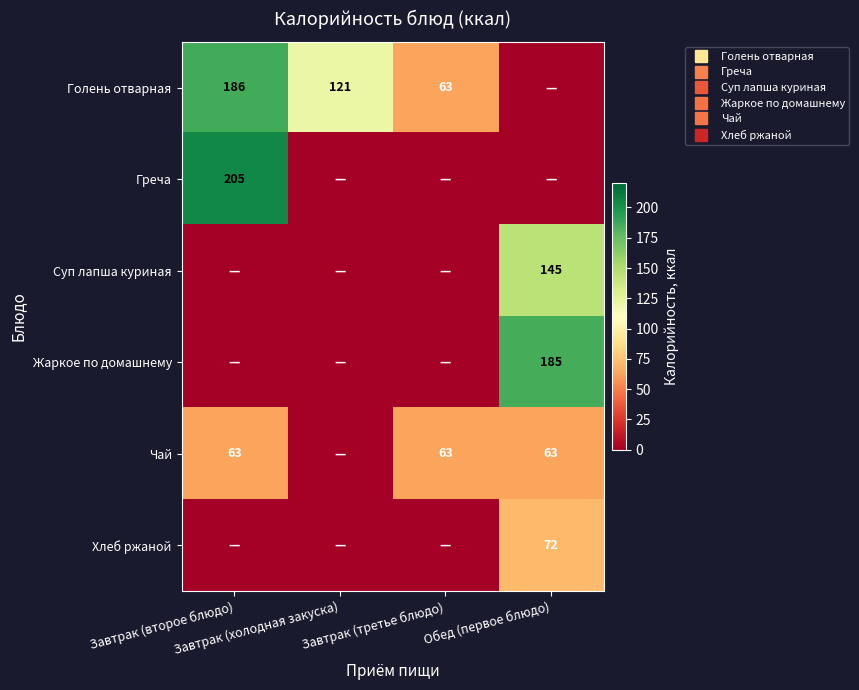

What is the total value across all series at Обед (первое блюдо)?

465